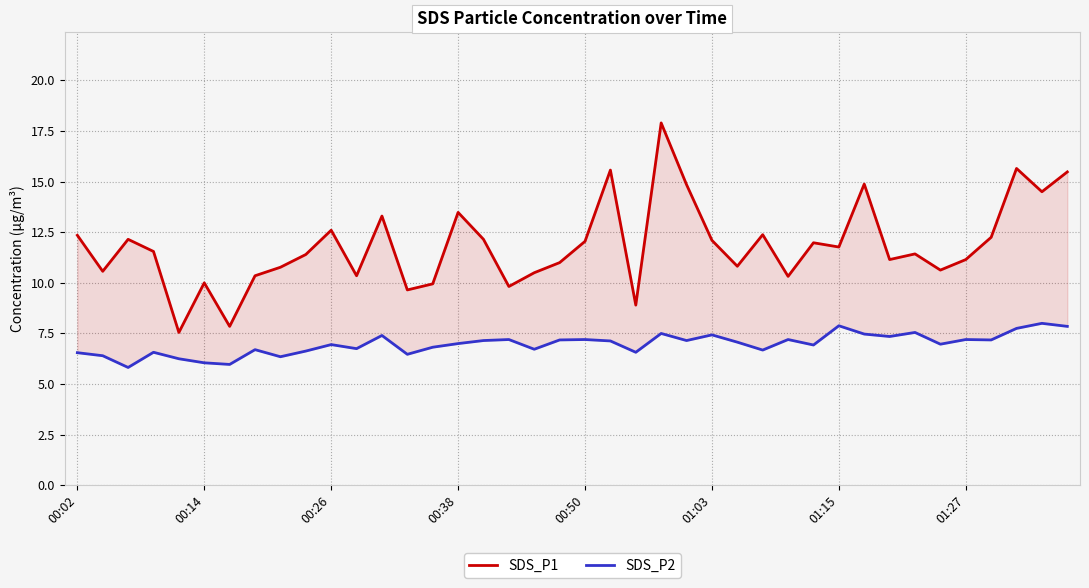

What is the difference between the second highest and second lowest values in the SDS_P2 series?

1.9